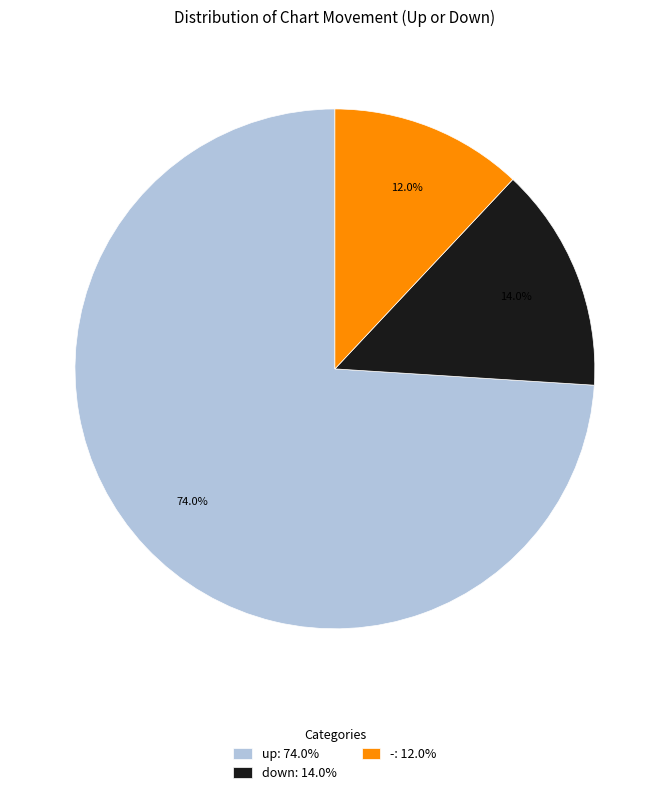

Which category has the smallest portion of the pie?

-